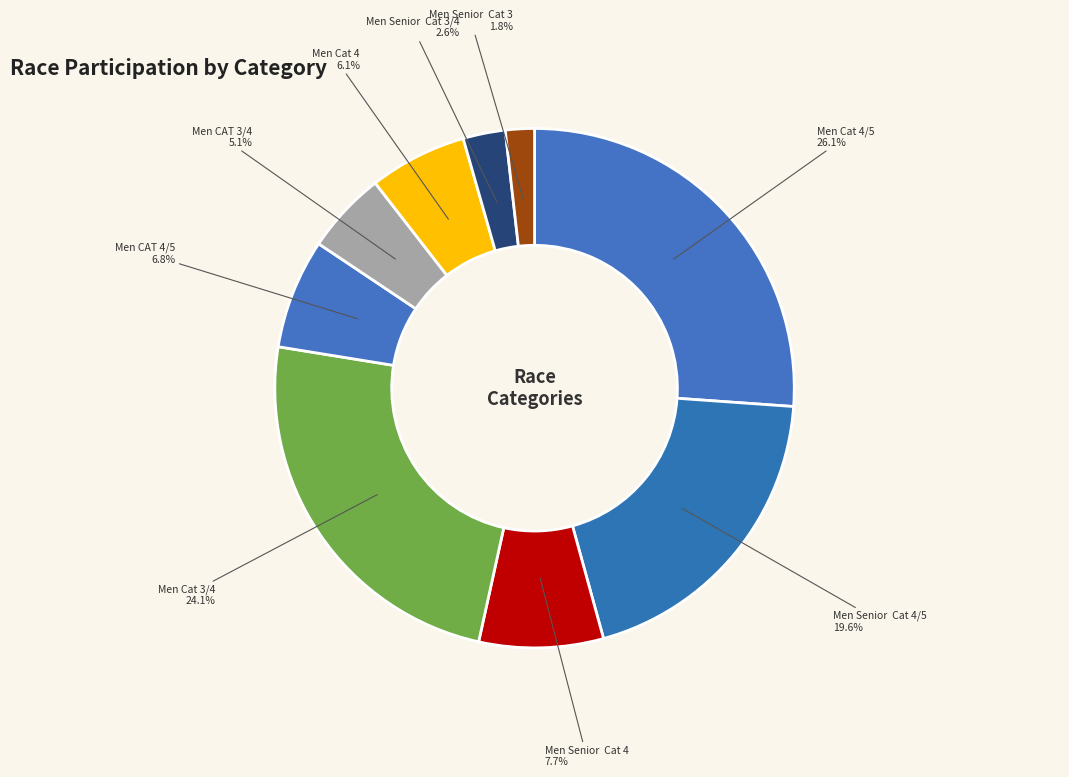

Do Men CAT 4/5 and Men Senior Cat 4/5 together represent more than half of the pie?

No